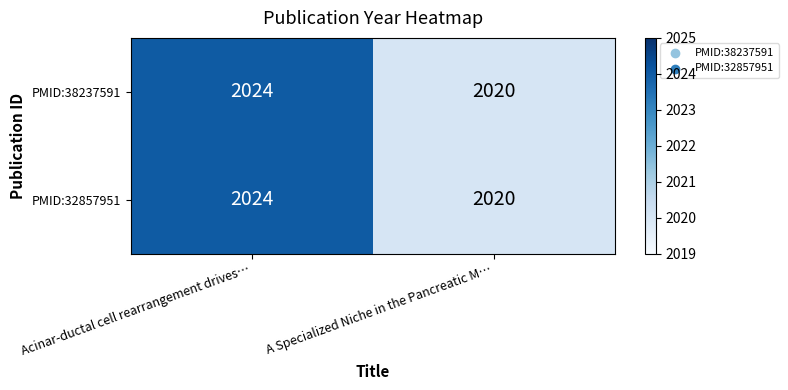

At which category is the sum across all series the highest?

Acinar-ductal cell rearrangement drives…